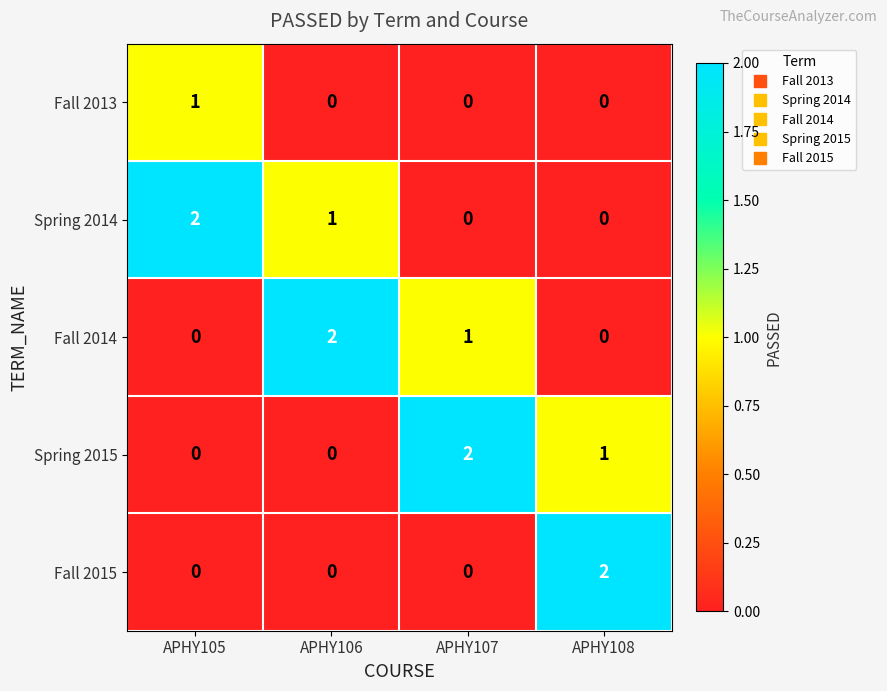

The value of Fall 2015 at APHY105 is 1. True or false?

False